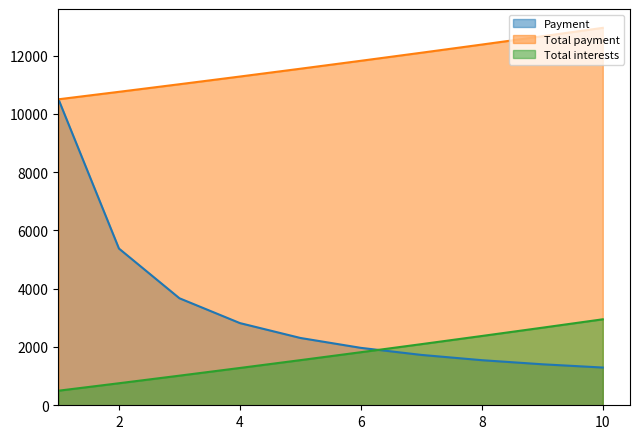

Reading right to left, list all the values displayed in this chart.

Payment: 10=1295.0	9=1406.9	8=1547.2	7=1728.2	6=1970.2	5=2309.7	4=2820.1	3=3672.1	2=5378.0	1=10500.0
Total payment: 10=12950.5	9=12662.1	8=12377.7	7=12097.4	6=11821.0	5=11548.7	4=11280.5	3=11016.3	2=10756.1	1=10500.0
Total interests: 10=2950.5	9=2662.1	8=2377.7	7=2097.4	6=1821.0	5=1548.7	4=1280.5	3=1016.3	2=756.1	1=500.0